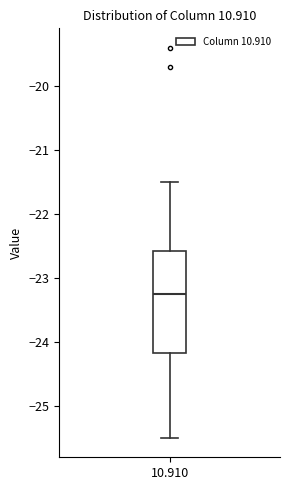

Read this box plot against the y-axis: the position of the median line, the range covered by the box, and the ends of both whiskers. The values are not printed on the chart, so give them approximately, as read against the axis.

median -23.2, box -24.2 to -22.6, whiskers -25.5 to -21.5